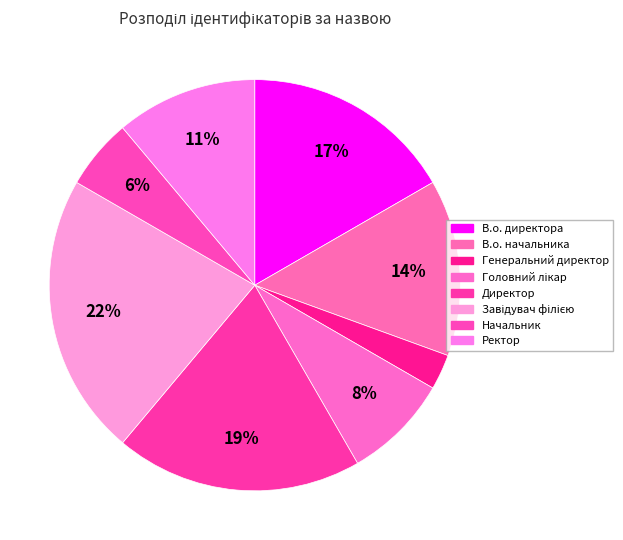

How many segments does this pie chart have?

8